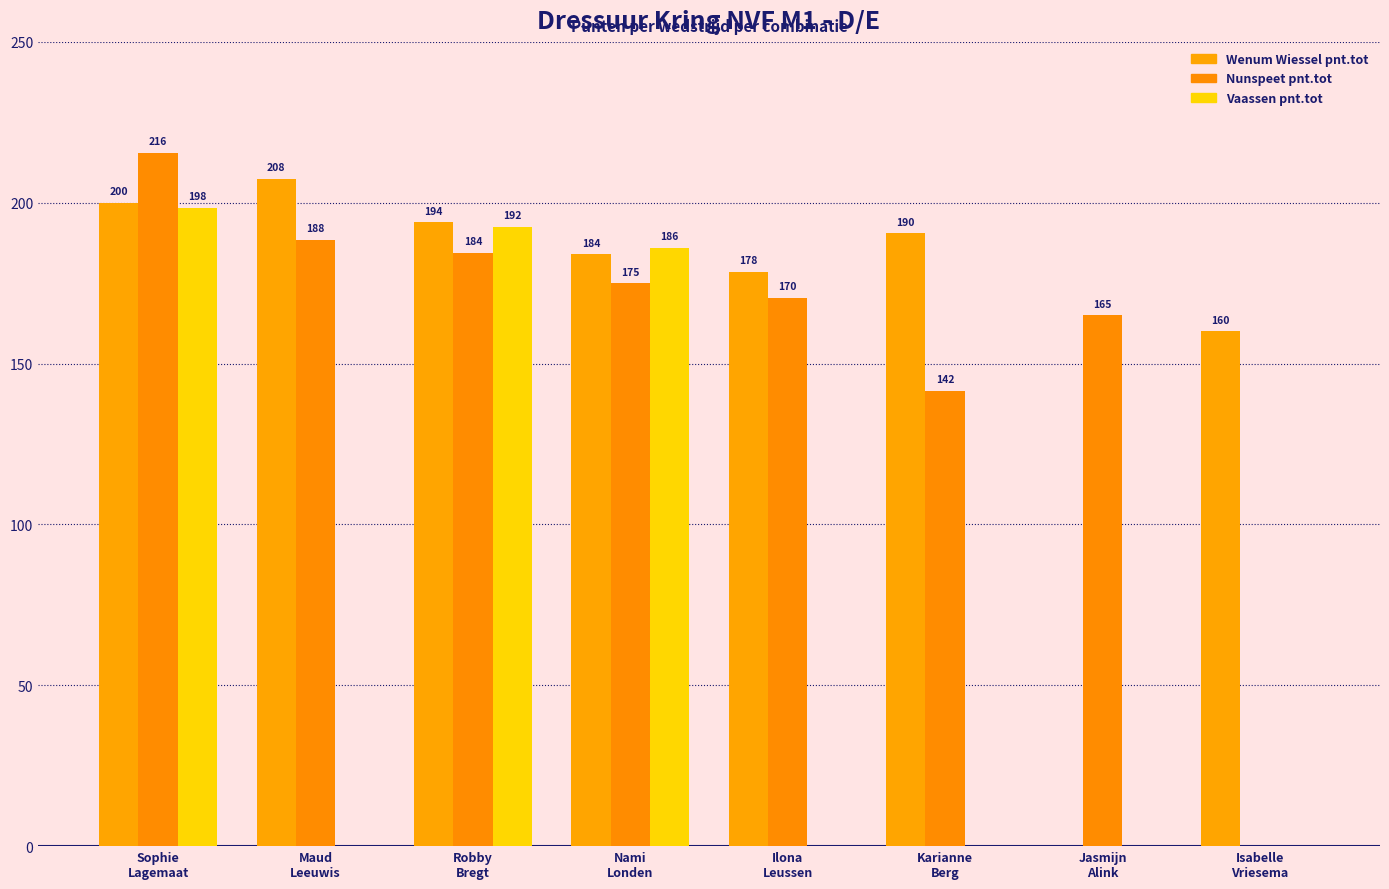

Where is Nunspeet pnt.tot nearest to the value 107?

Karianne
Berg